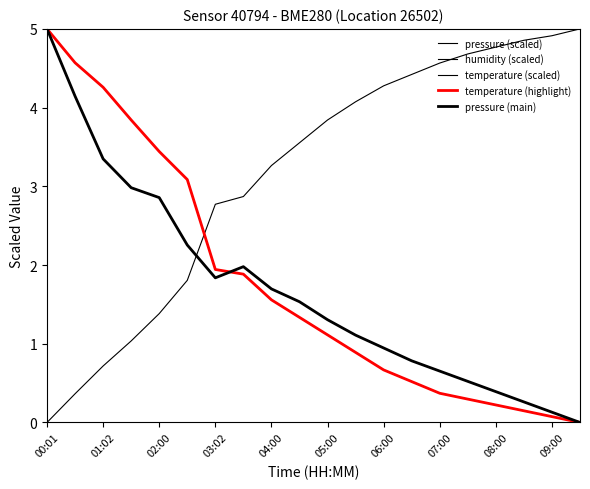

True or false: temperature (scaled) and humidity (scaled) intersect in this chart.

True